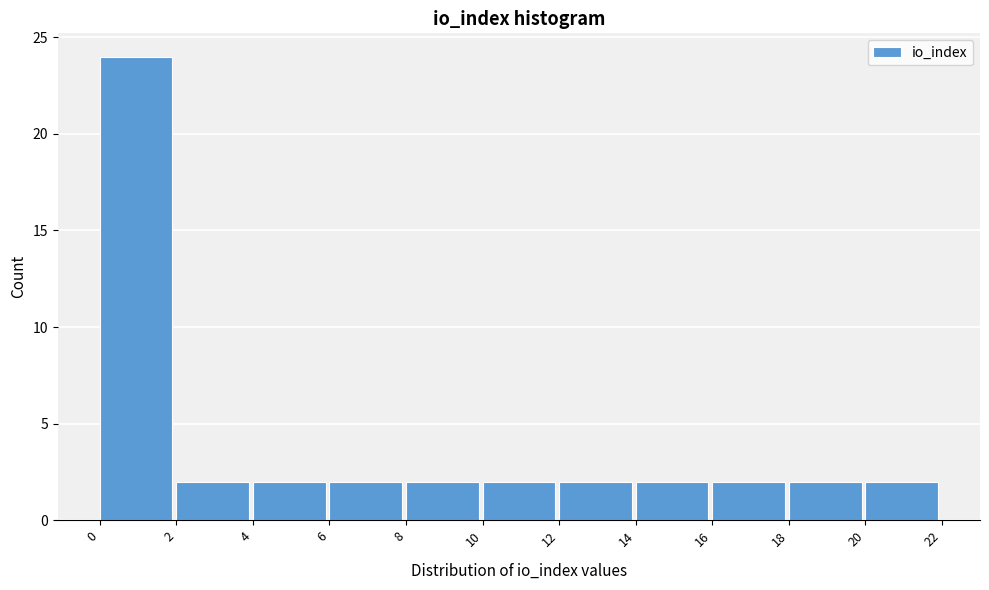

Over which range of the x-axis is the bar tallest?

0 to 2